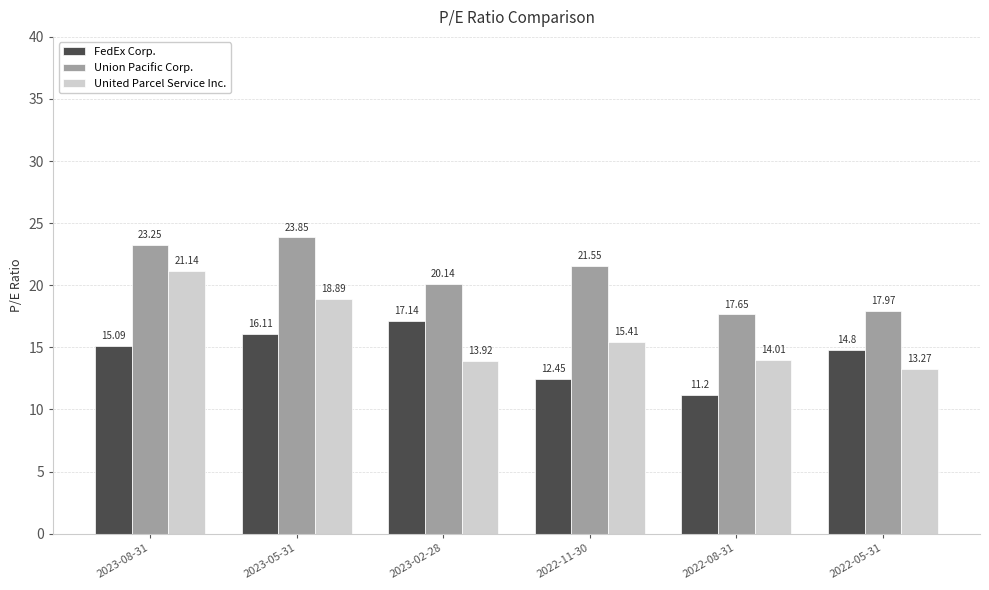

Which series has the largest range (max minus min)?

United Parcel Service Inc.